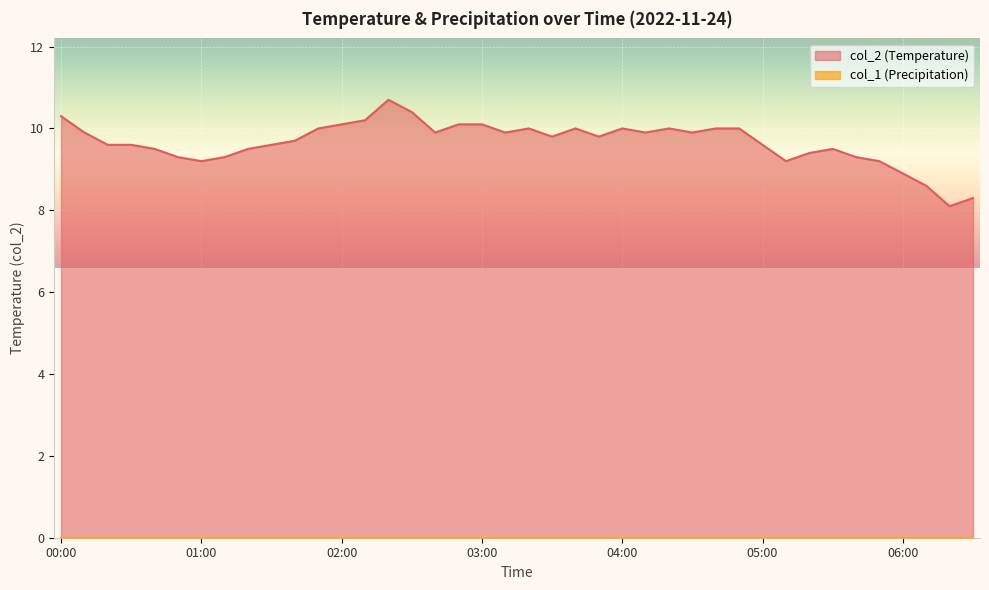

What is the ratio of the value at 04:50 to the value at 00:20?

1.0